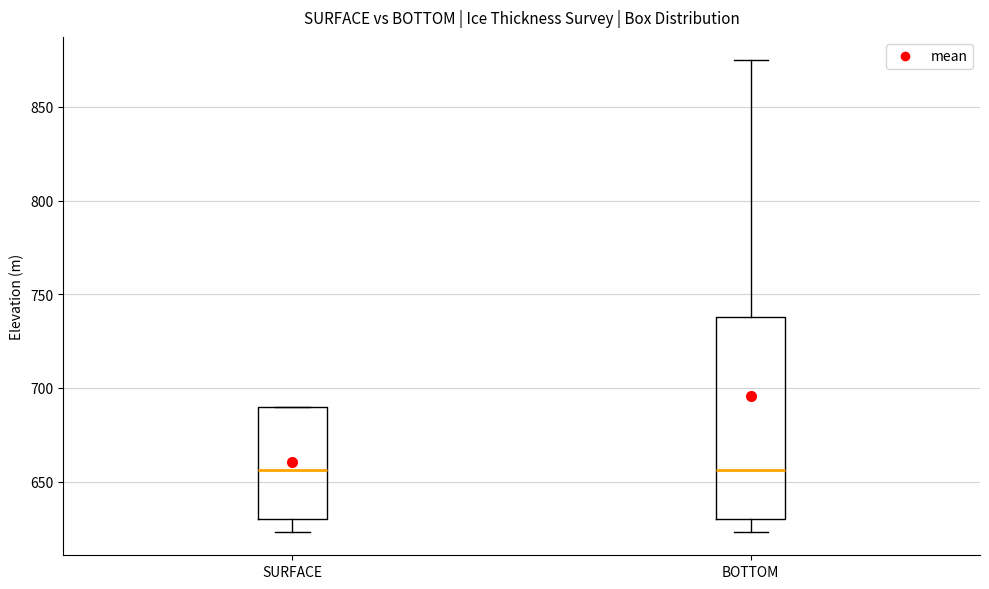

Reading left to right, transcribe this box plot: for each box, give where its median line is, the range the box spans, and where its two whiskers end, as read against the y-axis. The values are not printed on the chart, so give them approximately, as read against the axis.

SURFACE: median 655, box 630 to 690, whiskers 625 to 690
BOTTOM: median 655, box 630 to 740, whiskers 625 to 875